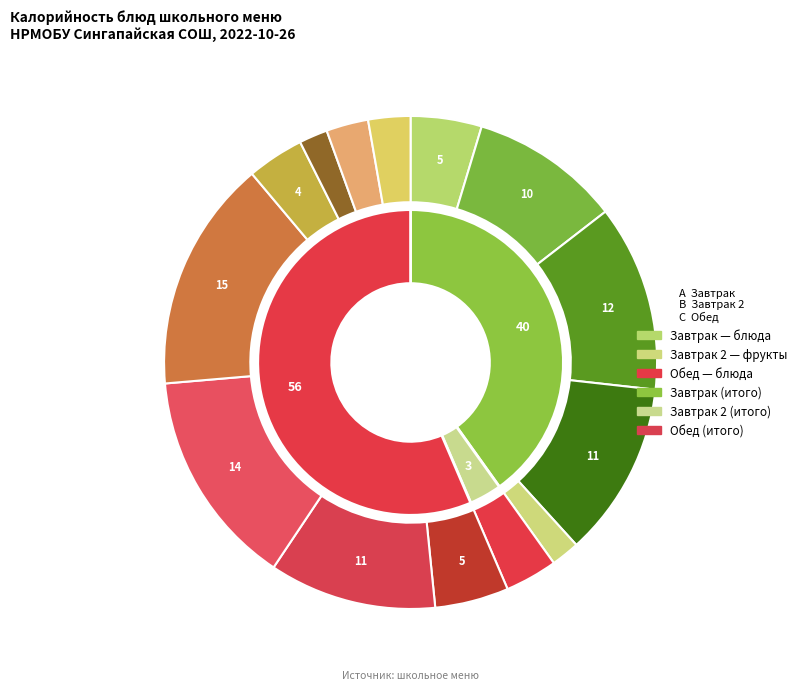

Is Какао с молоком the majority of the pie?

No